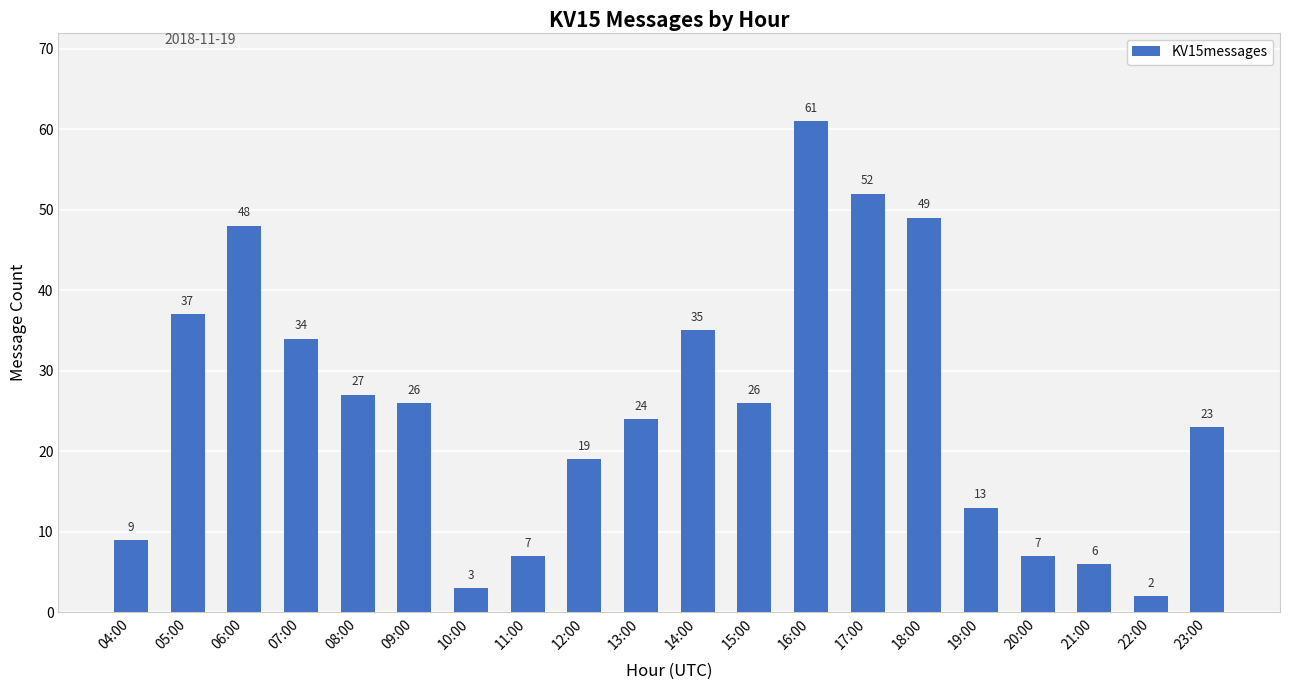

Count the number of data series in this chart.

1